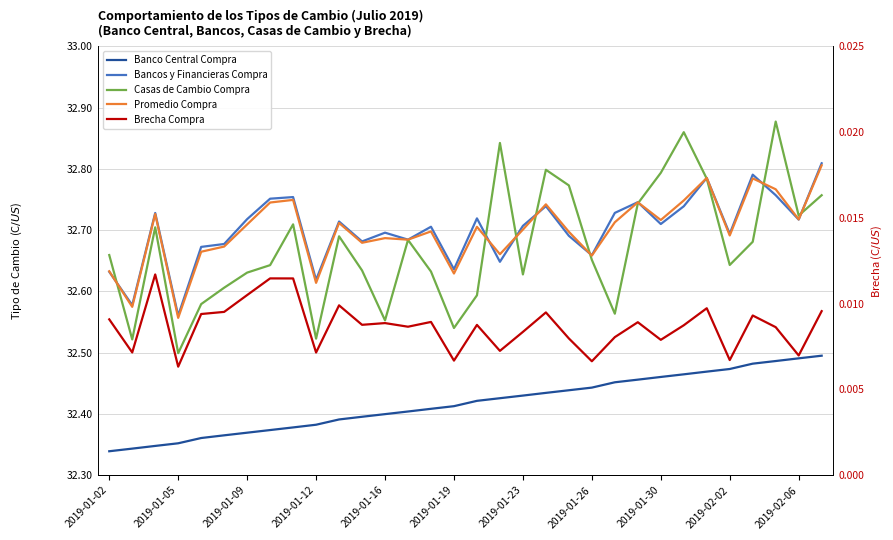

The Promedio Compra series shows 20.7 at 2019-02-06. True or false?

False